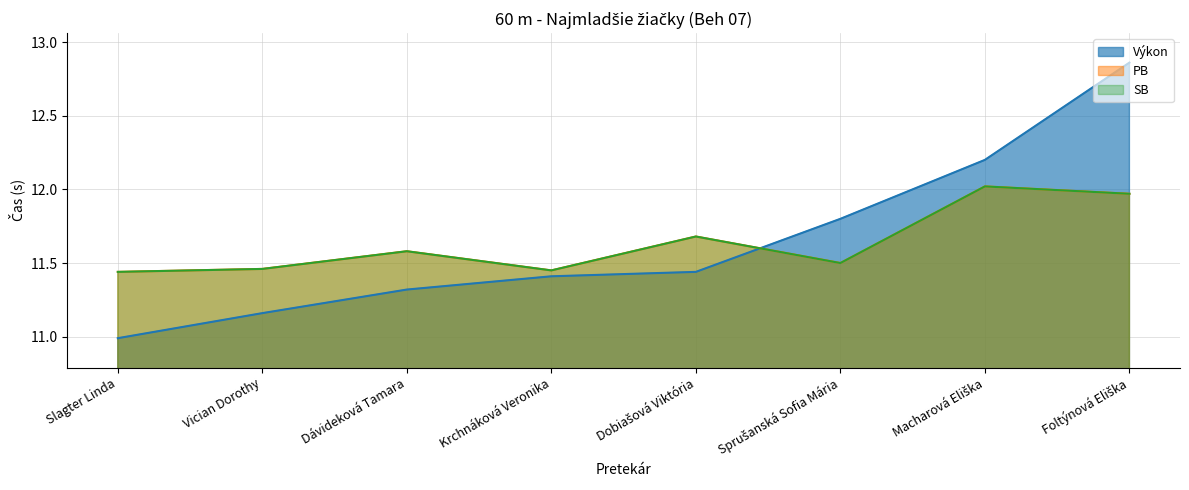

What is the greatest value displayed?

12.9